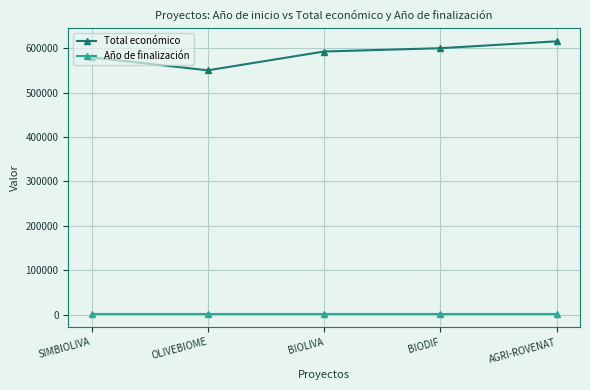

Which series changed the most between BIODIF and AGRI-ROVENAT?

Total económico